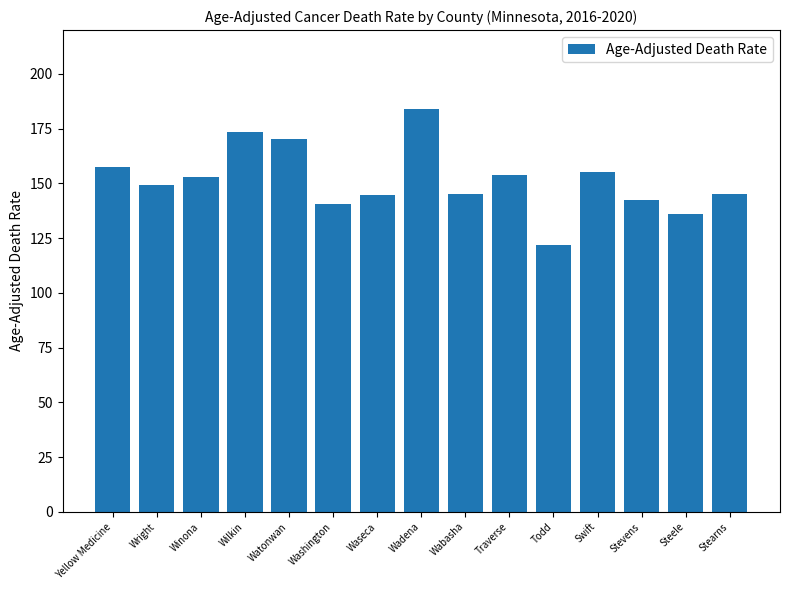

What is the change in value from Traverse to Swift?

+1.7